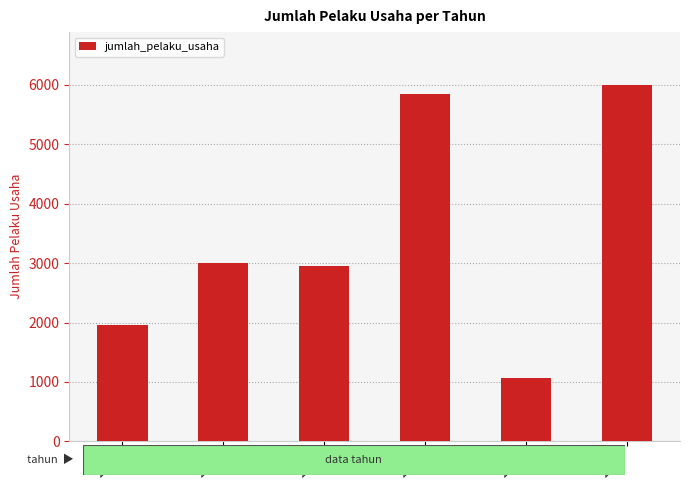

What is the difference between the maximum and minimum values?

4923